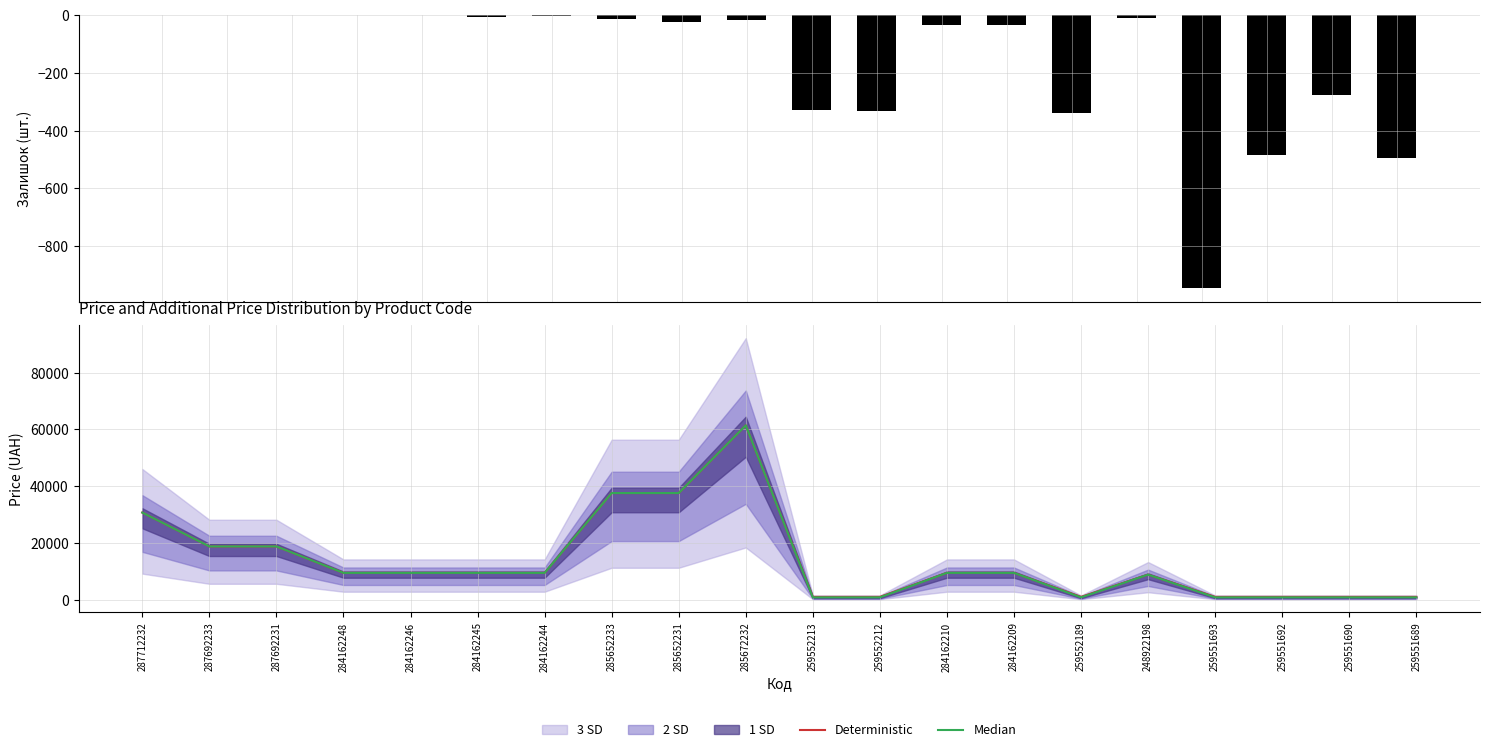

At which label is Median closest to 31146?

287712232